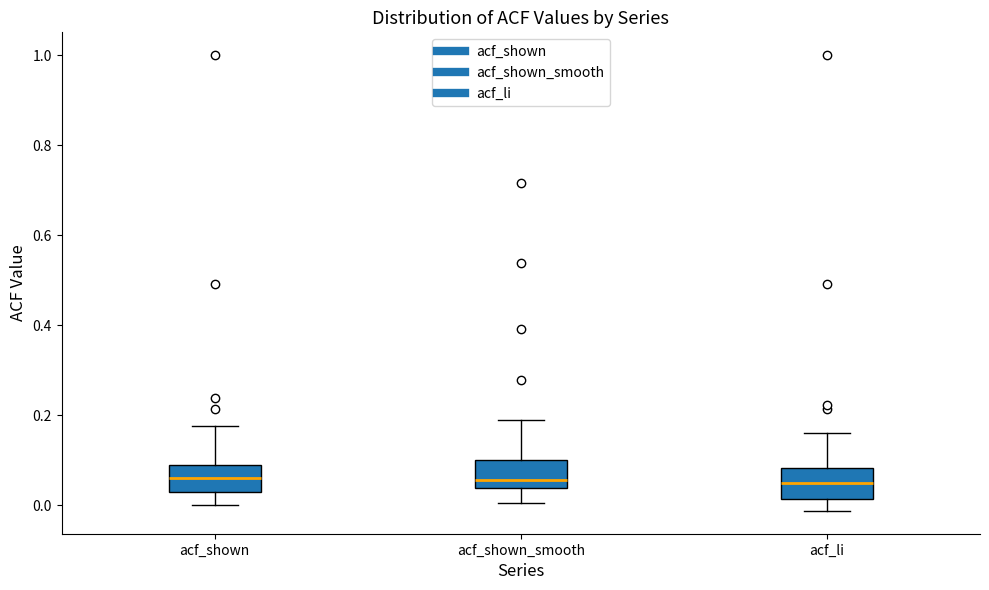

Reading left to right, transcribe this box plot: for each box, give where its median line is, the range the box spans, and where its two whiskers end, as read against the y-axis. The values are not printed on the chart, so give them approximately, as read against the axis.

acf_shown: median 0.06, box 0.02 to 0.08, whiskers 0.00 to 0.18
acf_shown_smooth: median 0.06, box 0.04 to 0.10, whiskers 0.00 to 0.18
acf_li: median 0.04, box 0.02 to 0.08, whiskers -0.02 to 0.16